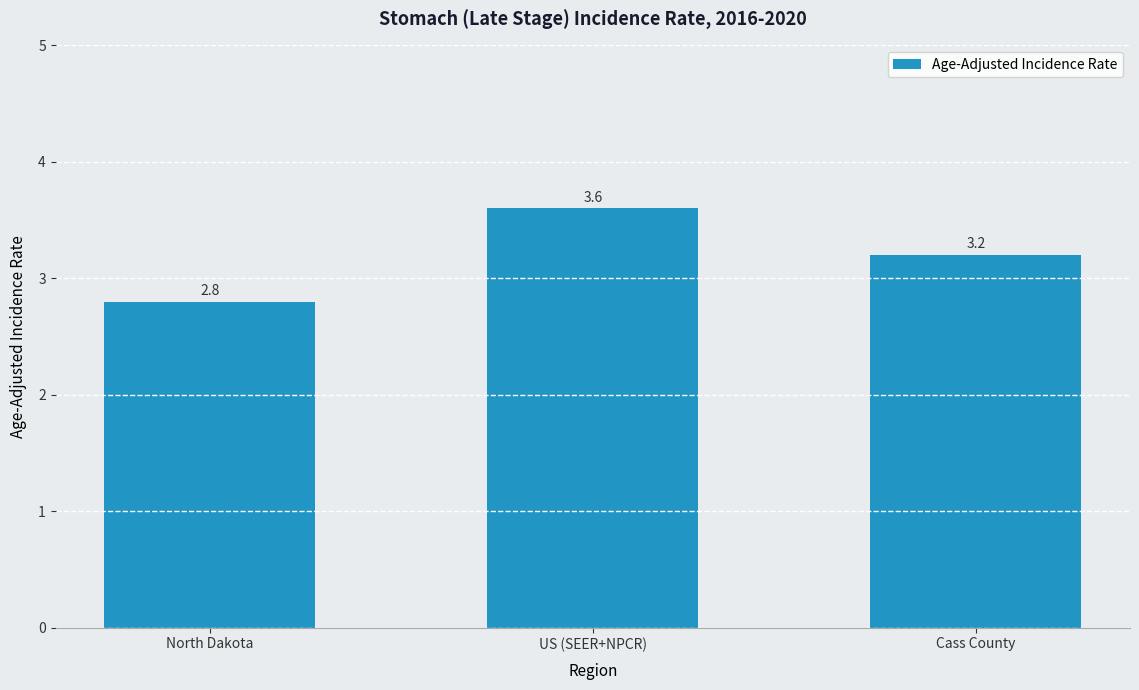

What is the change in value from North Dakota to Cass County?

+0.4